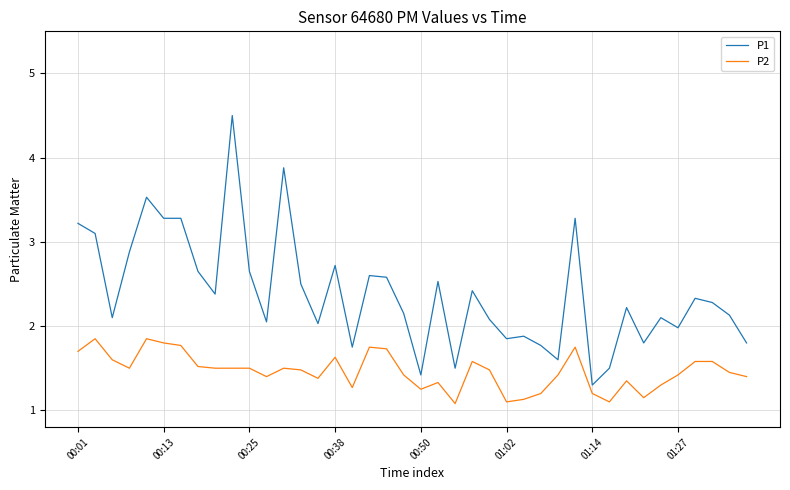

What is the highest value of the P1 series?

4.5